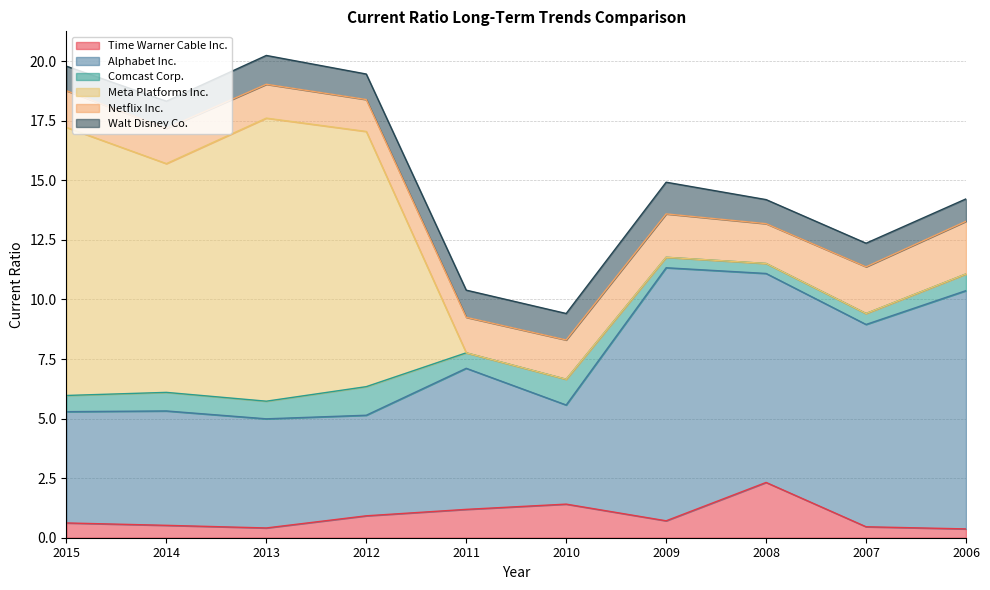

The Meta Platforms Inc. series shows 0.0 at 2010. True or false?

True